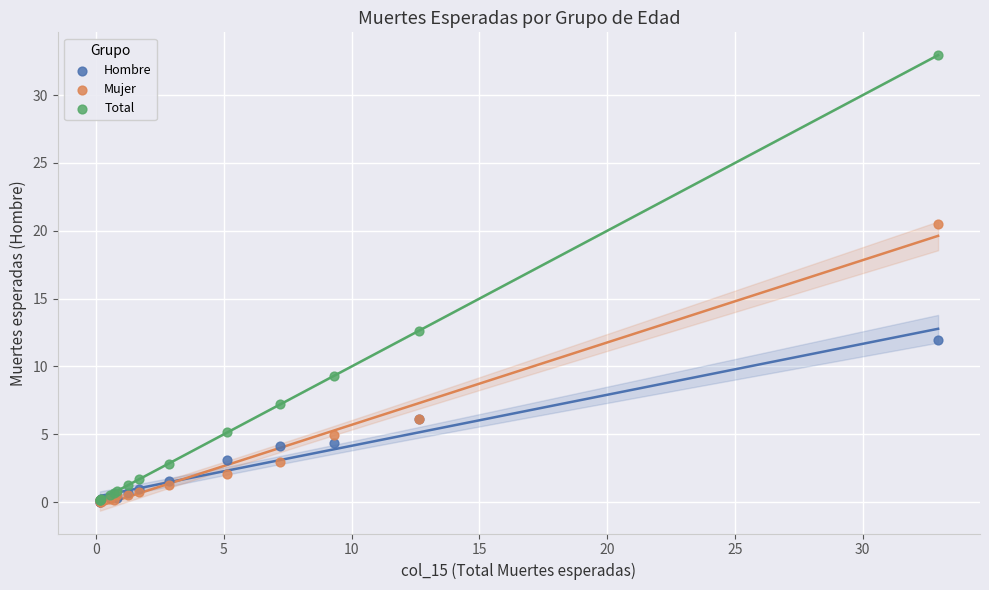

In the Mujer series, what Y value is closest to 10?

6.1